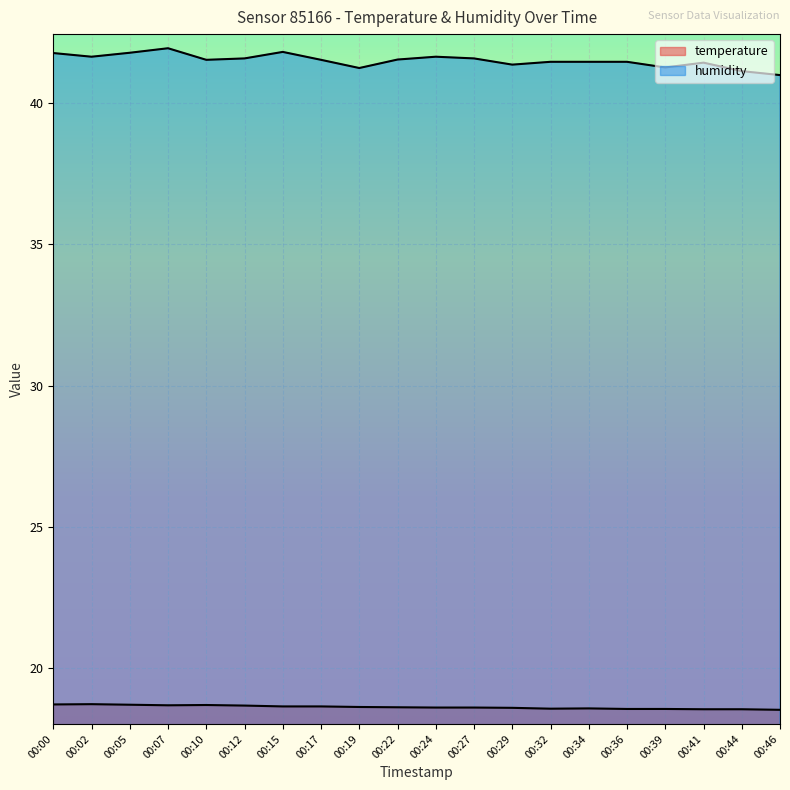

How many lines are shown in the chart?

2